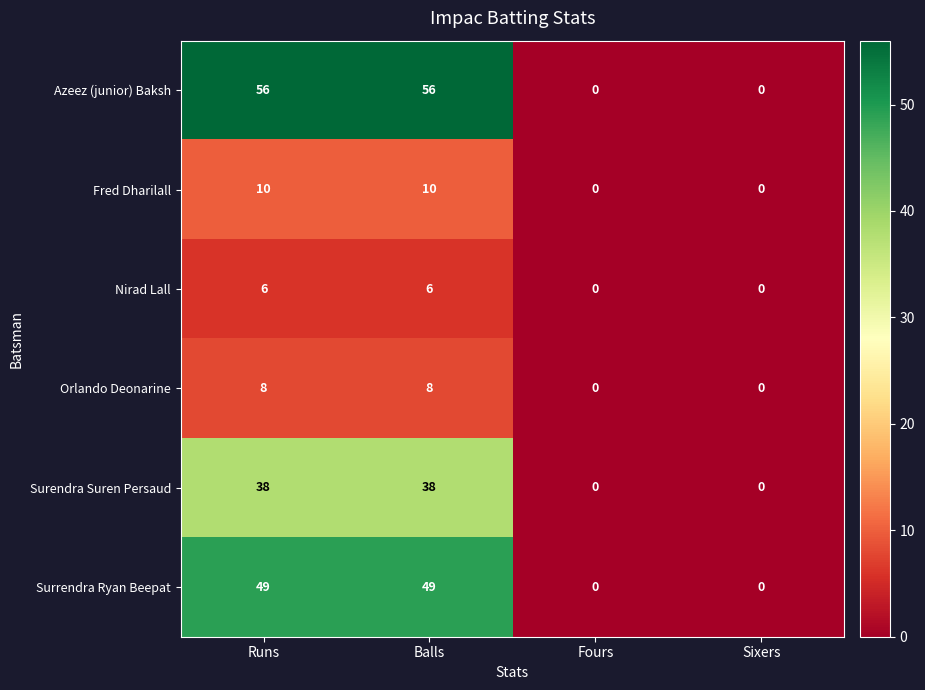

At Runs, list the series in order from smallest to largest.

Nirad Lall, Orlando Deonarine, Fred Dharilall, Surendra Suren Persaud, Surrendra Ryan Beepat, Azeez (junior) Baksh